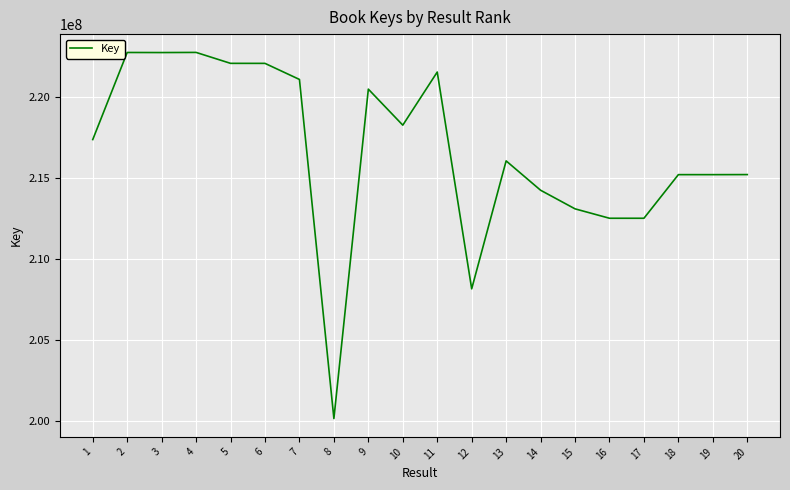

How many lines are shown in the chart?

1